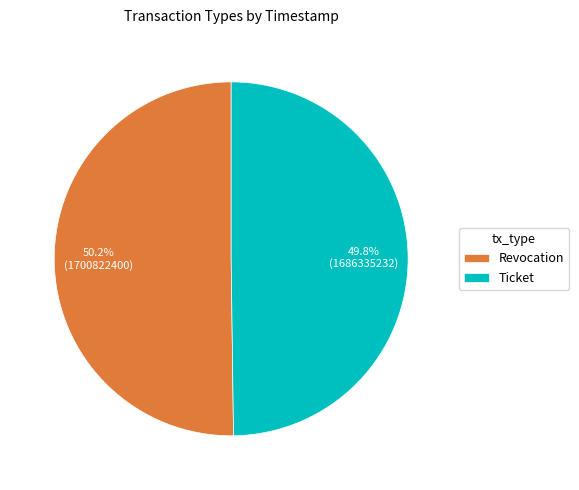

Is there a majority slice in this chart?

Yes